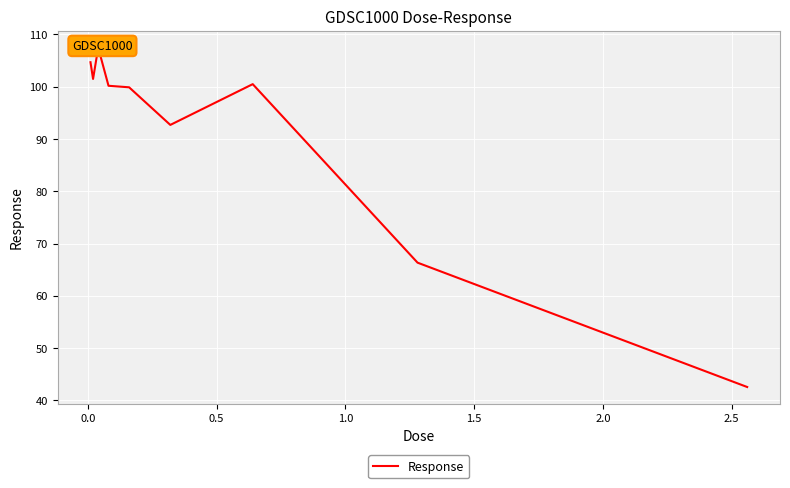

What is the smallest value displayed?

42.6